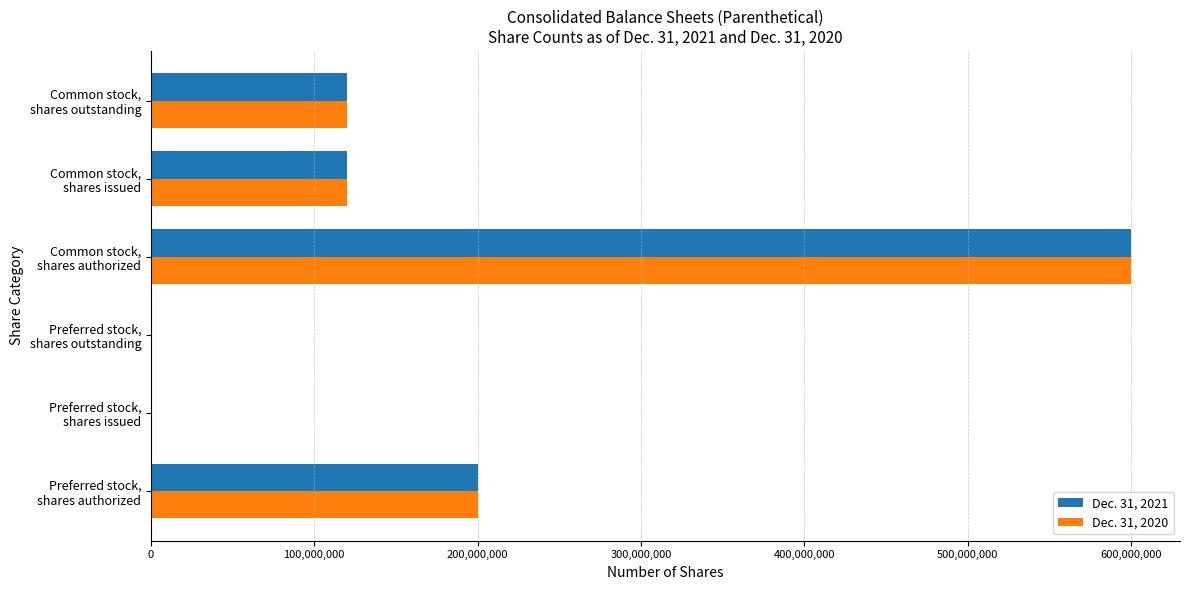

What is the greatest value displayed?

600000000